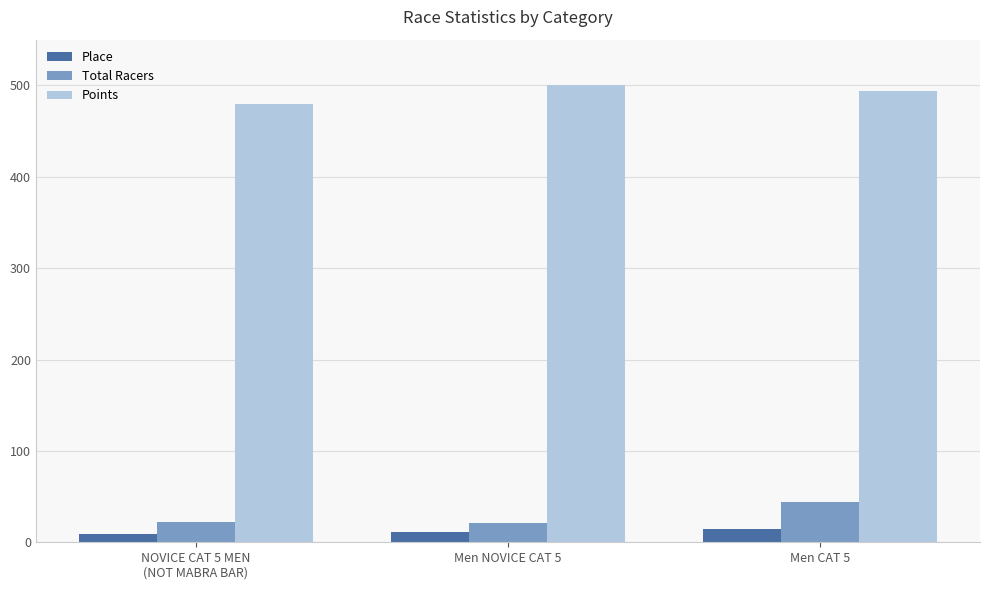

How many data points does each series have?

3